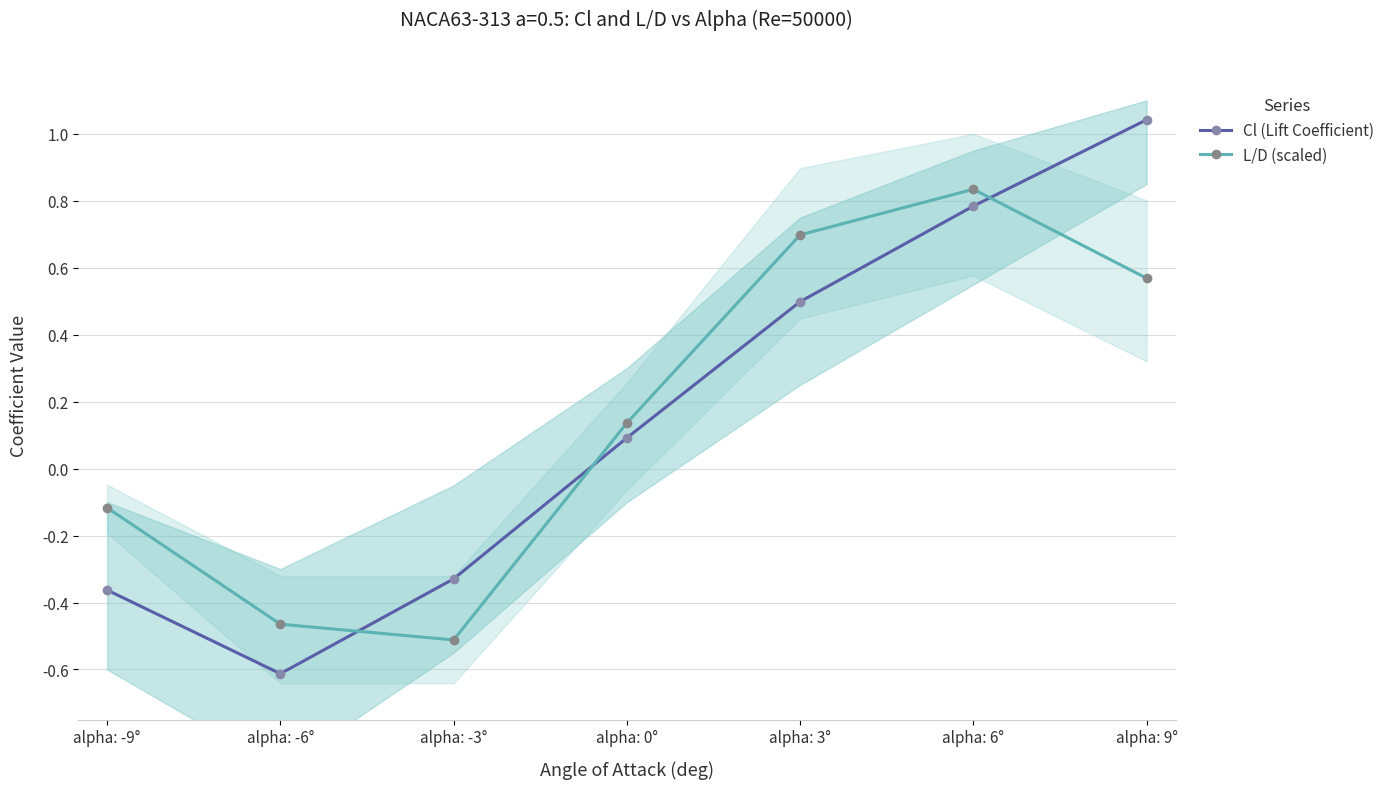

How many negative values does the L/D (scaled) series have?

3